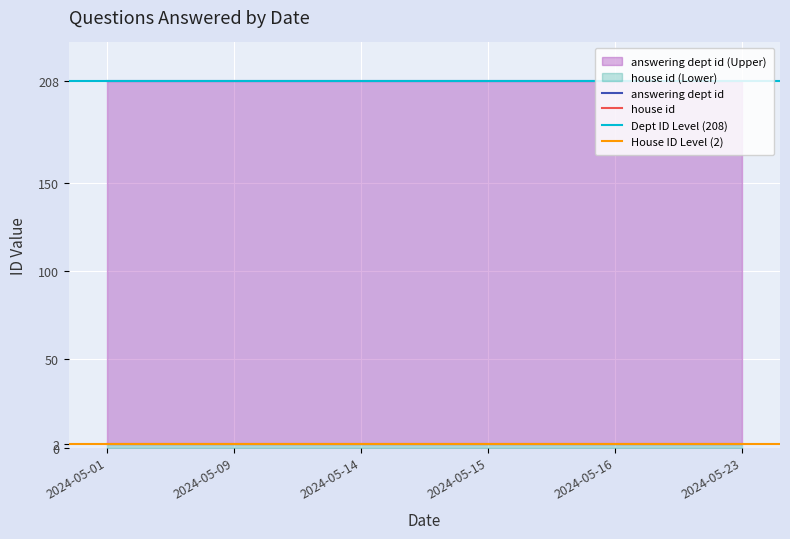

List the series in order of their peak value, highest first.

answering dept id, house id